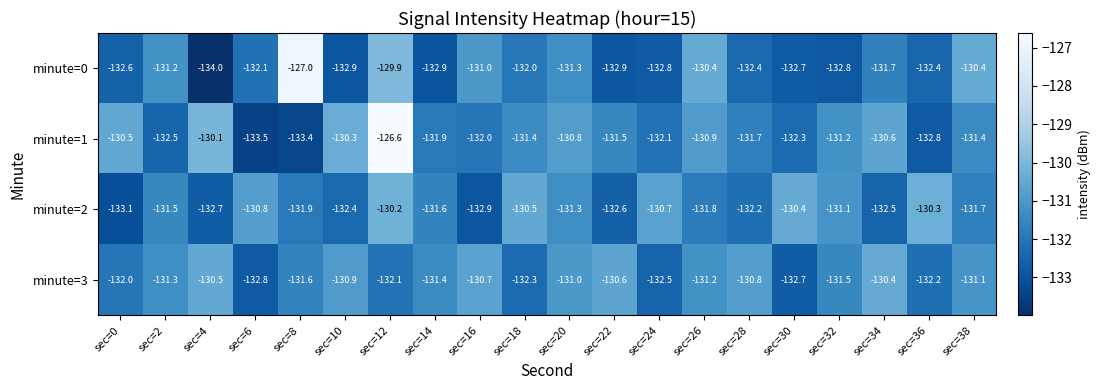

What value does the minute=0 series have at sec=0?

-132.6